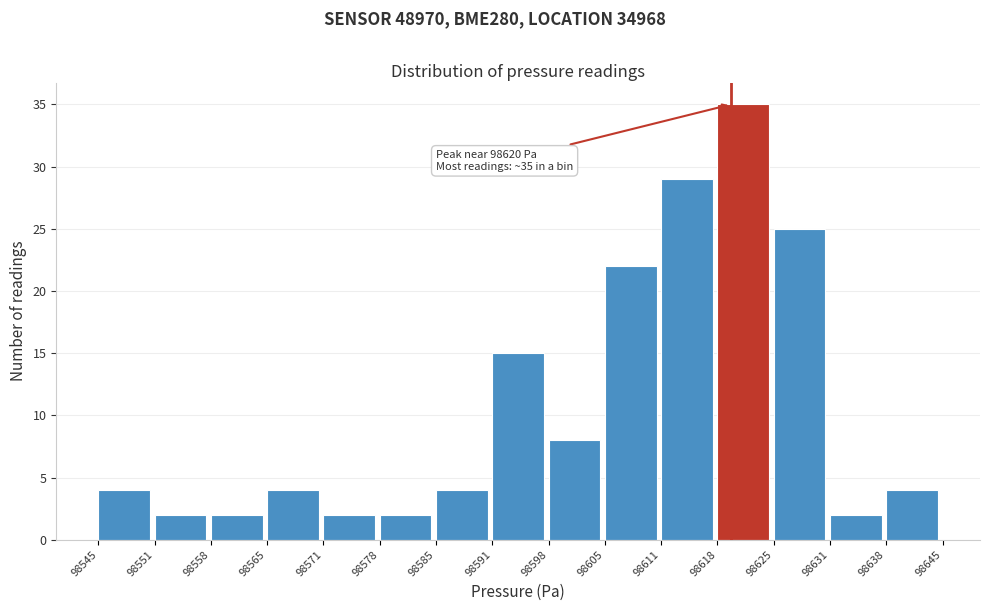

Over which range of the x-axis is the bar tallest?

98618 to 98625